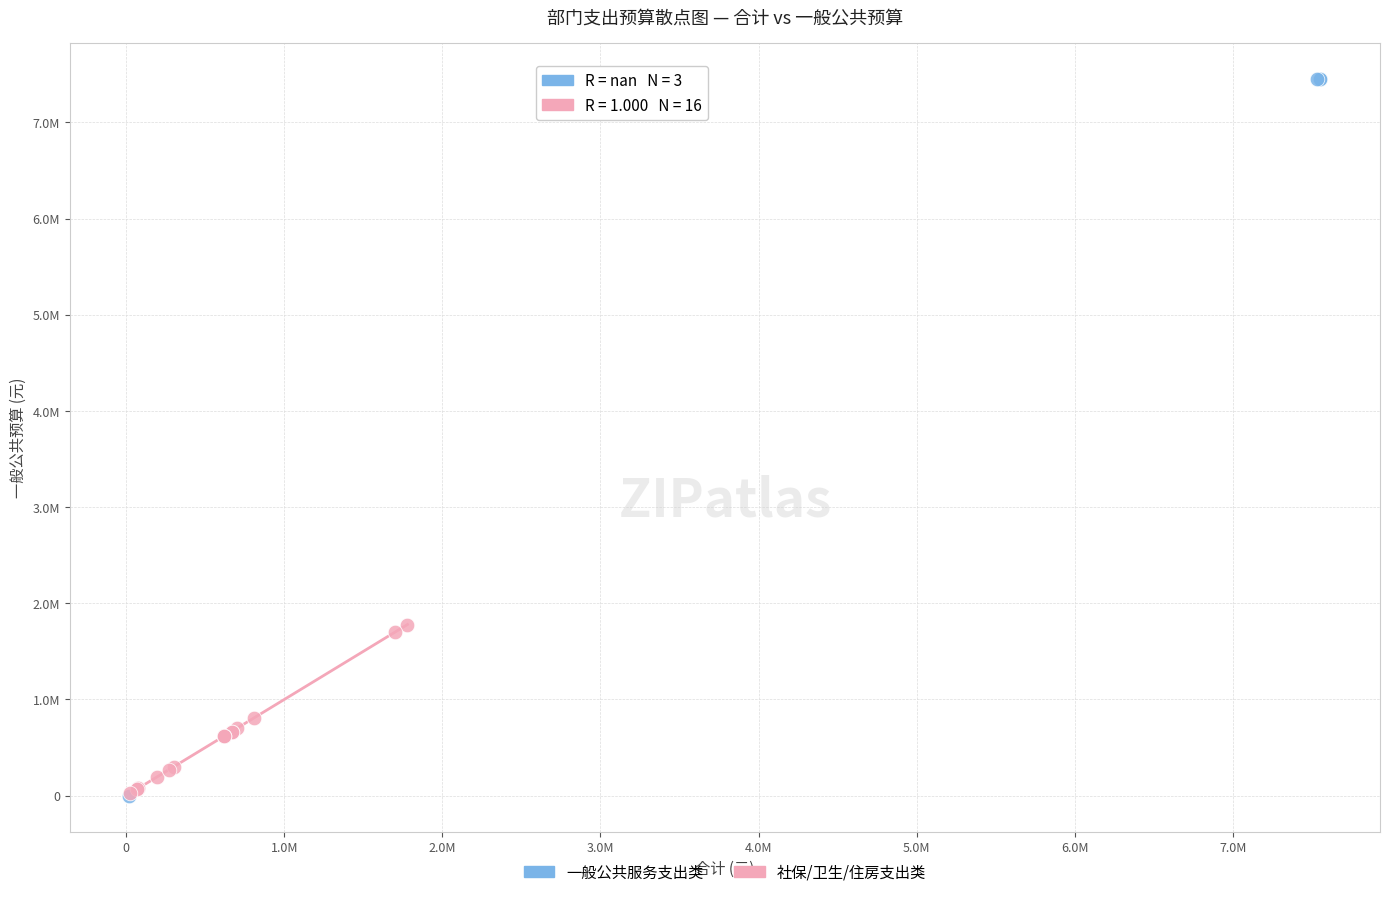

Which series reaches the maximum Y coordinate?

一般公共服务支出类